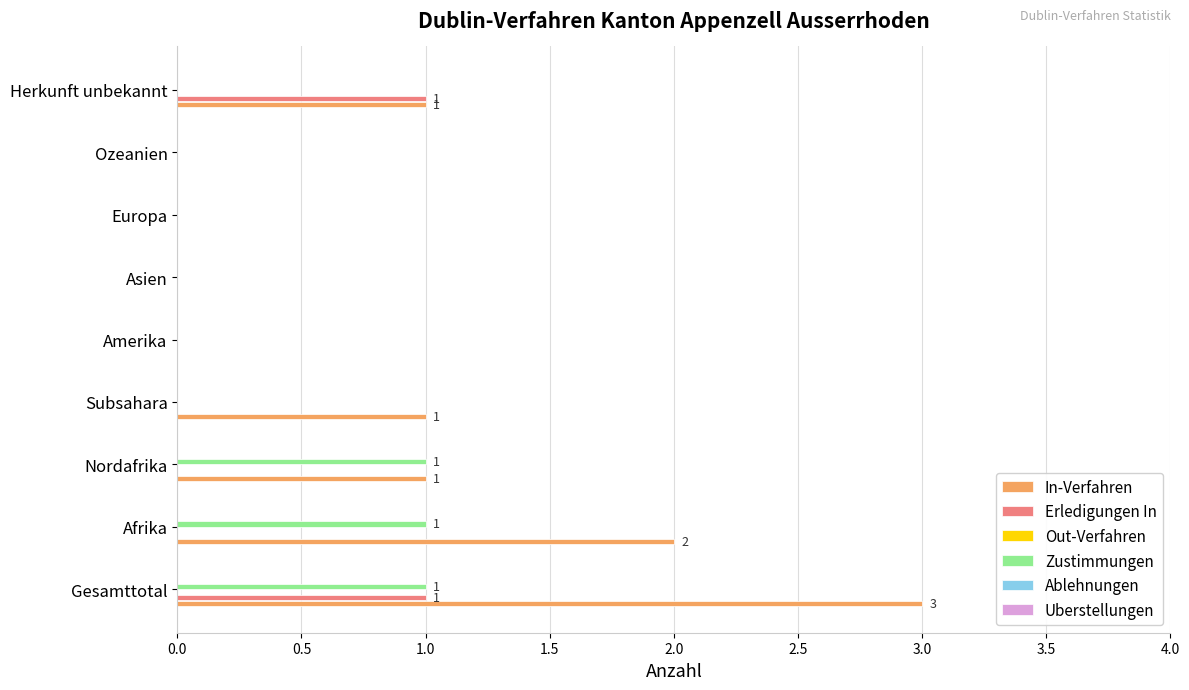

What is the sum of all Zustimmungen values?

3